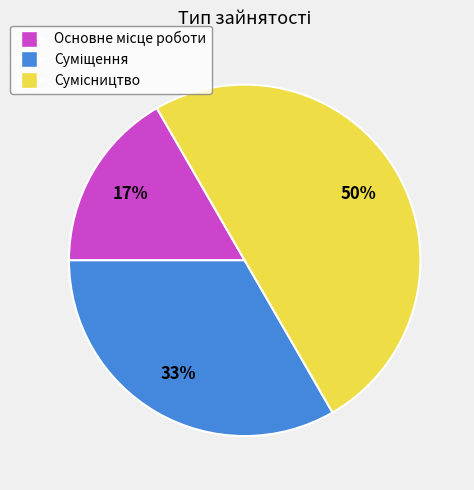

To the nearest percent, what is the average slice percentage?

33%